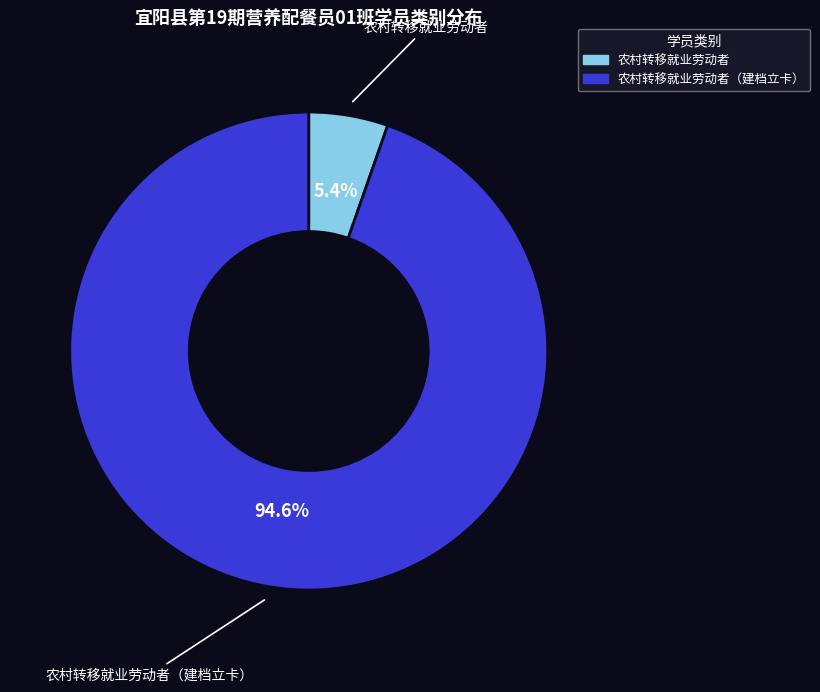

Does any single category account for the majority?

Yes